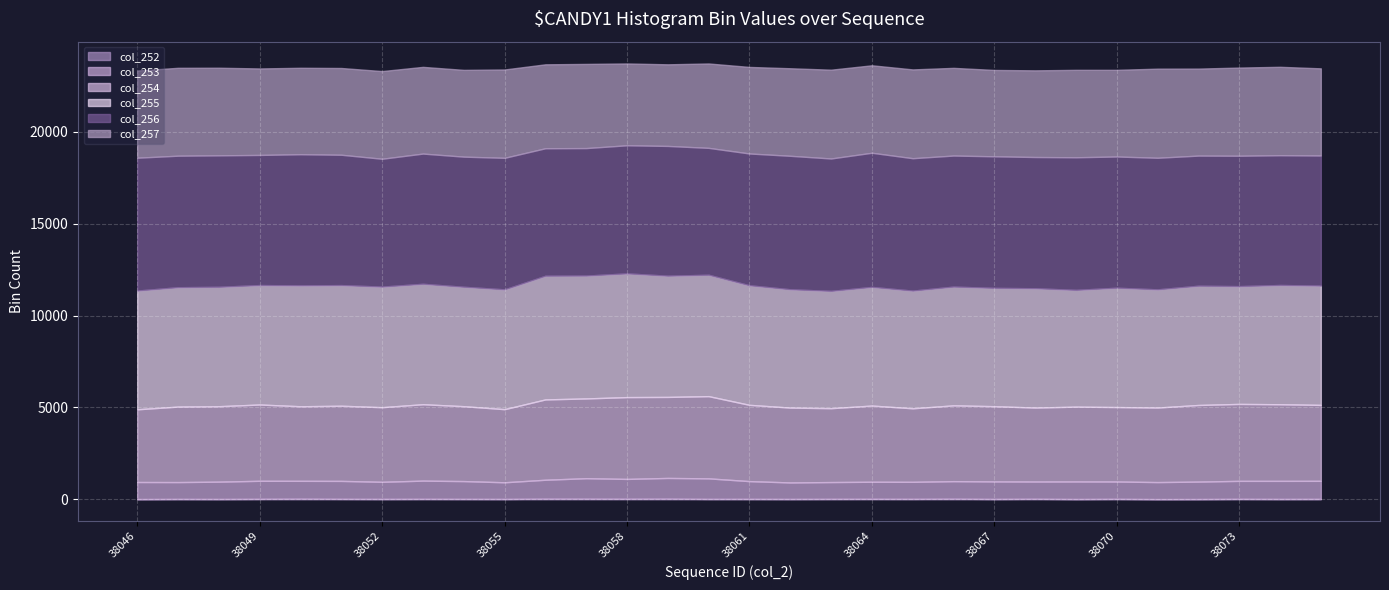

What is the approximate value of col_255 at 38059?

6598